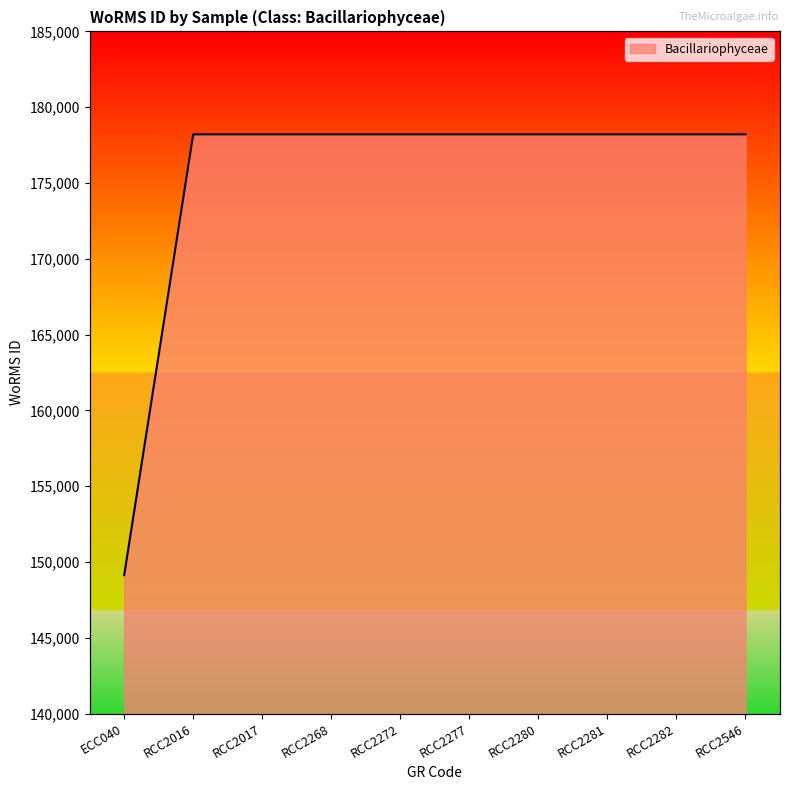

Reading right to left, transcribe all the data shown in this chart.

RCC2546=178207	RCC2282=178207	RCC2281=178207	RCC2280=178207	RCC2277=178207	RCC2272=178207	RCC2268=178207	RCC2017=178207	RCC2016=178207	ECC040=149129